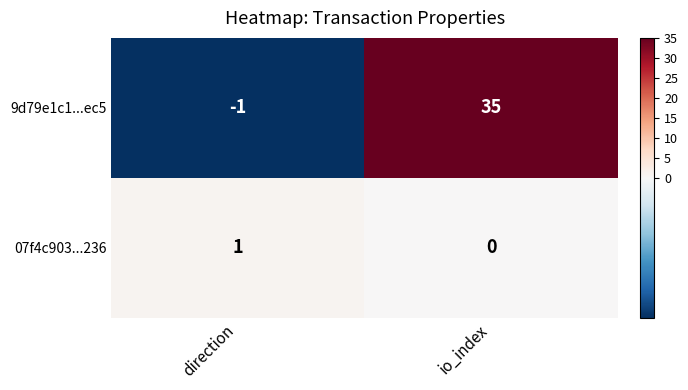

What is the minimum value shown in the chart?

-1